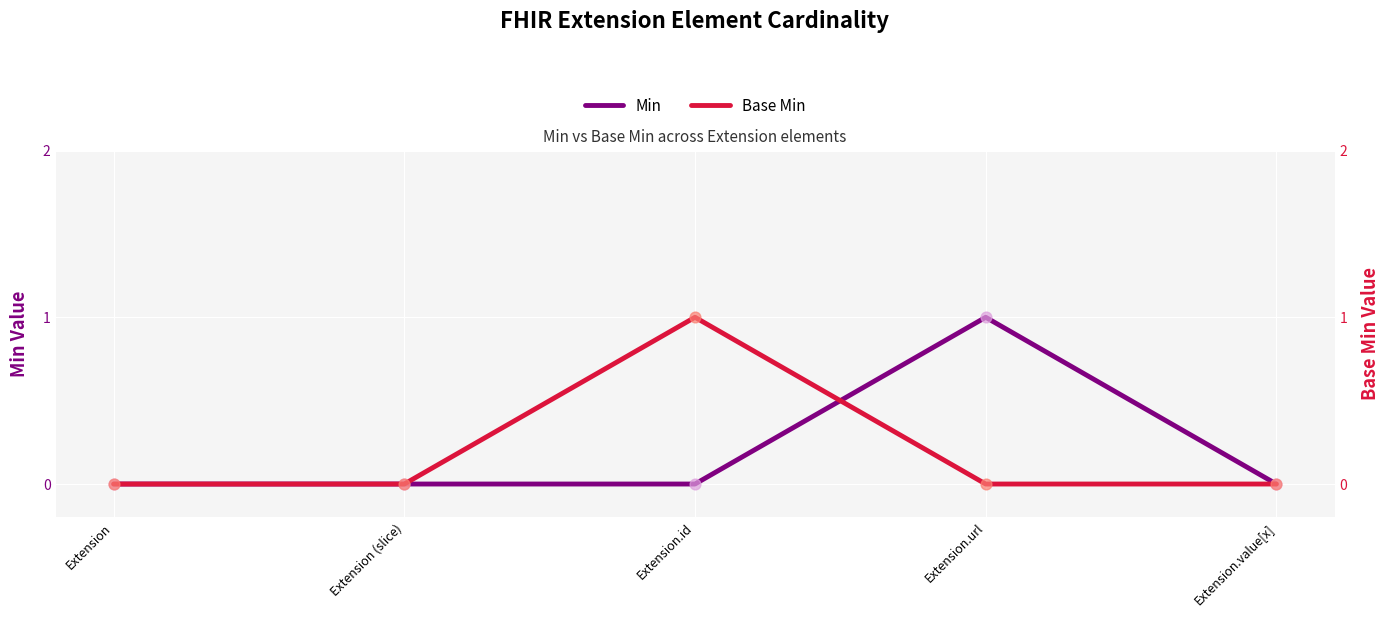

Which series reaches the minimum Y coordinate?

Min